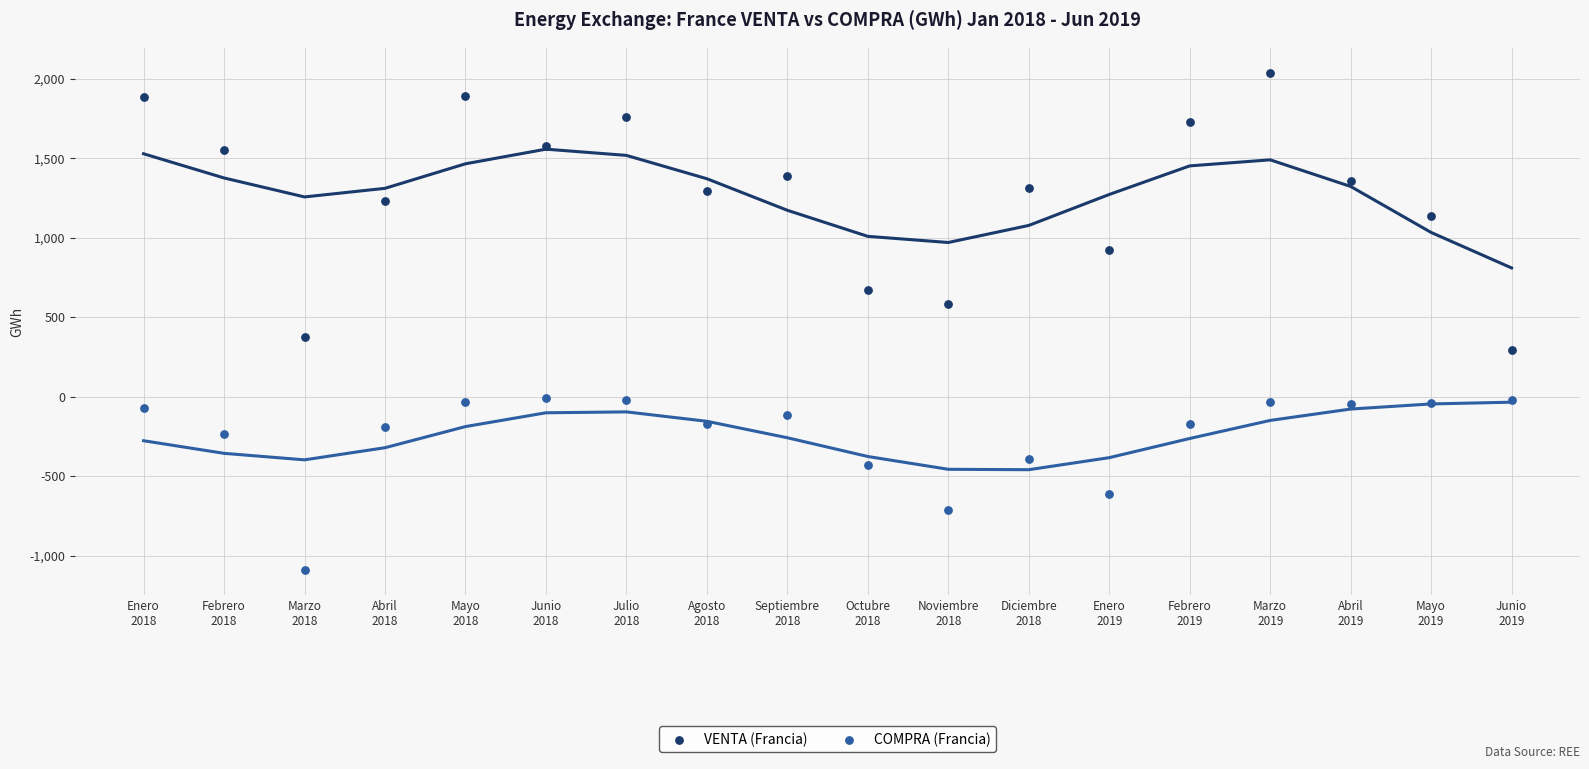

Which series reaches the minimum Y coordinate?

COMPRA (Francia)